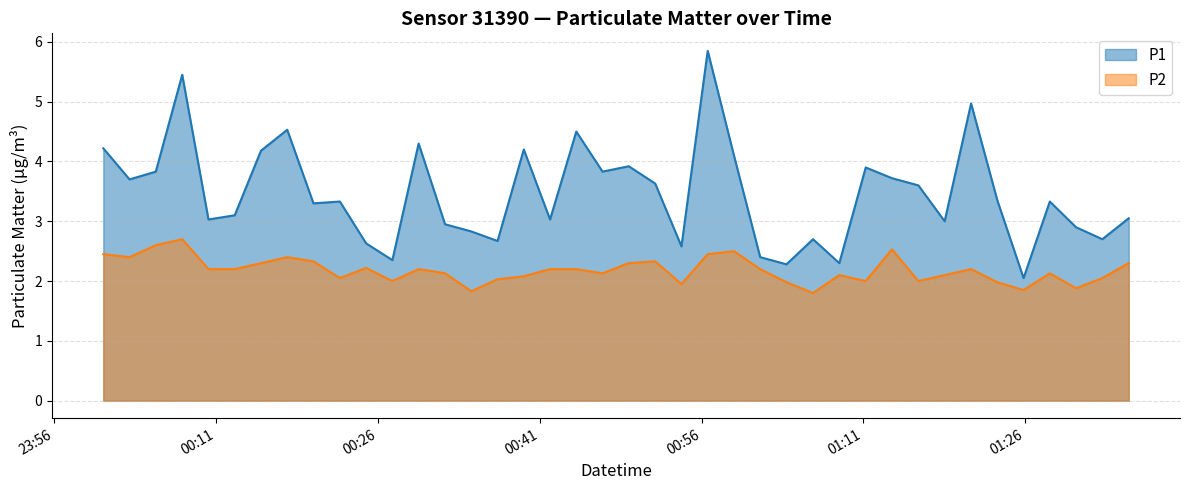

At how many categories does at least one series exceed 3?

26